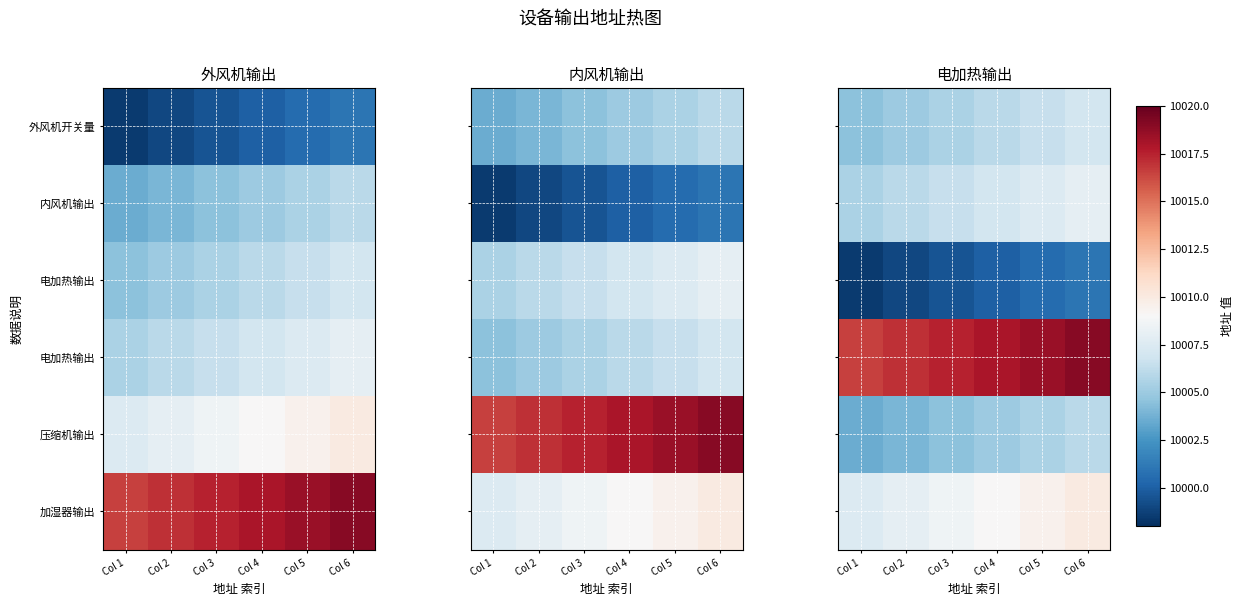

At how many categories does at least one series exceed 9998?

6